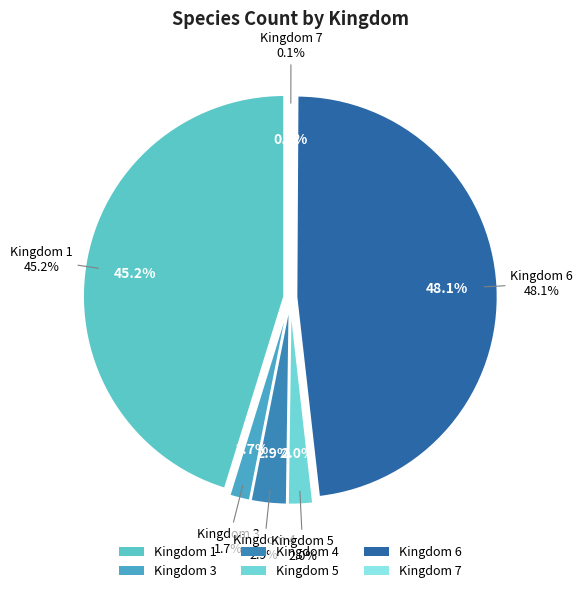

How many slices are in this pie chart?

6